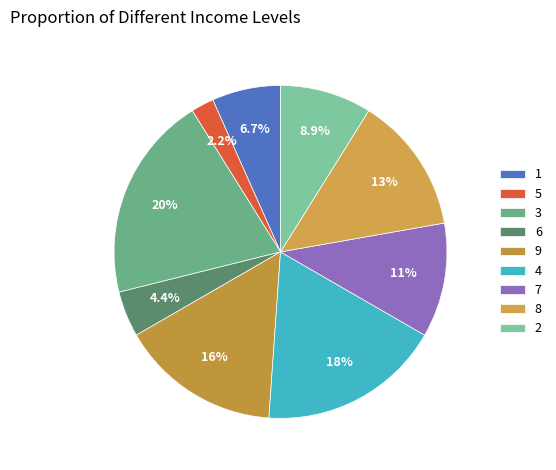

Is there a majority slice in this chart?

No